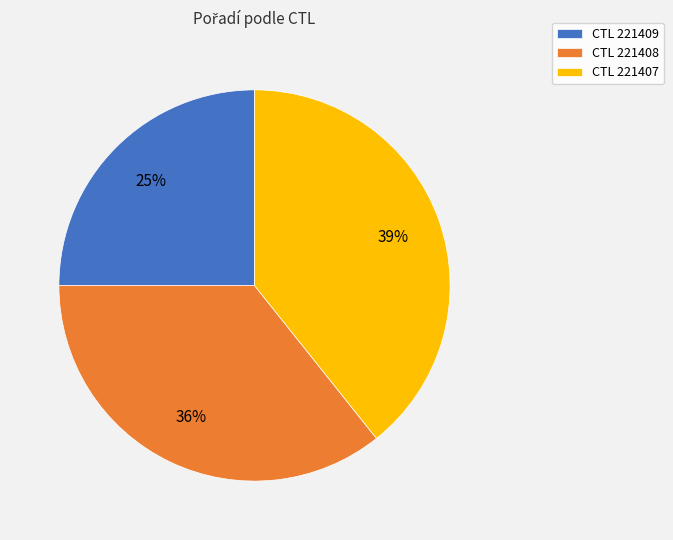

Which slice is the largest?

CTL 221407